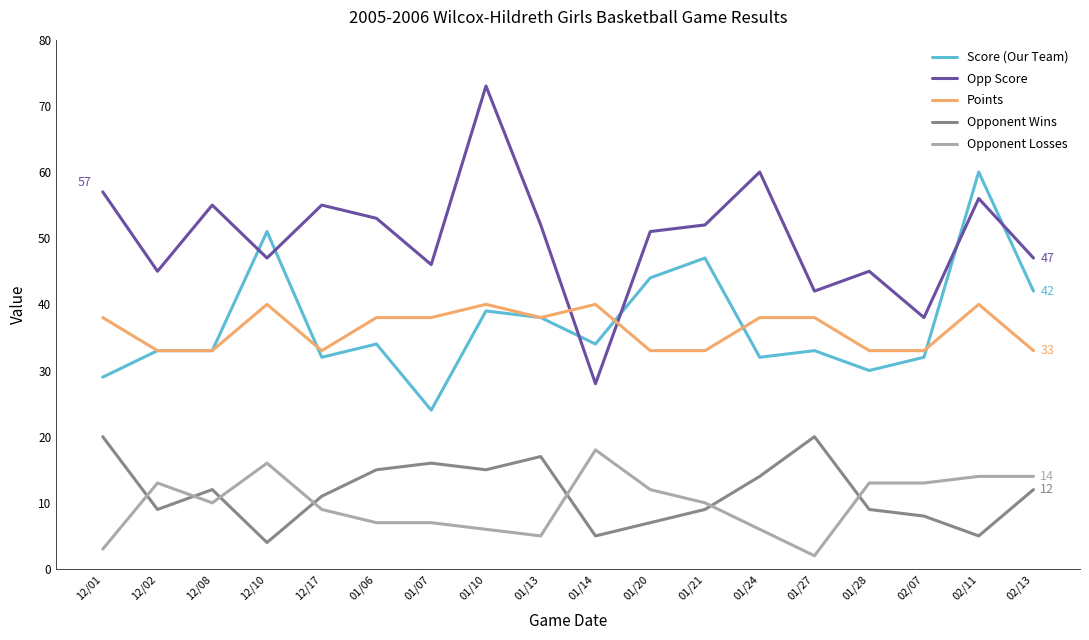

True or false: Points and Score (Our Team) cross at least once.

True